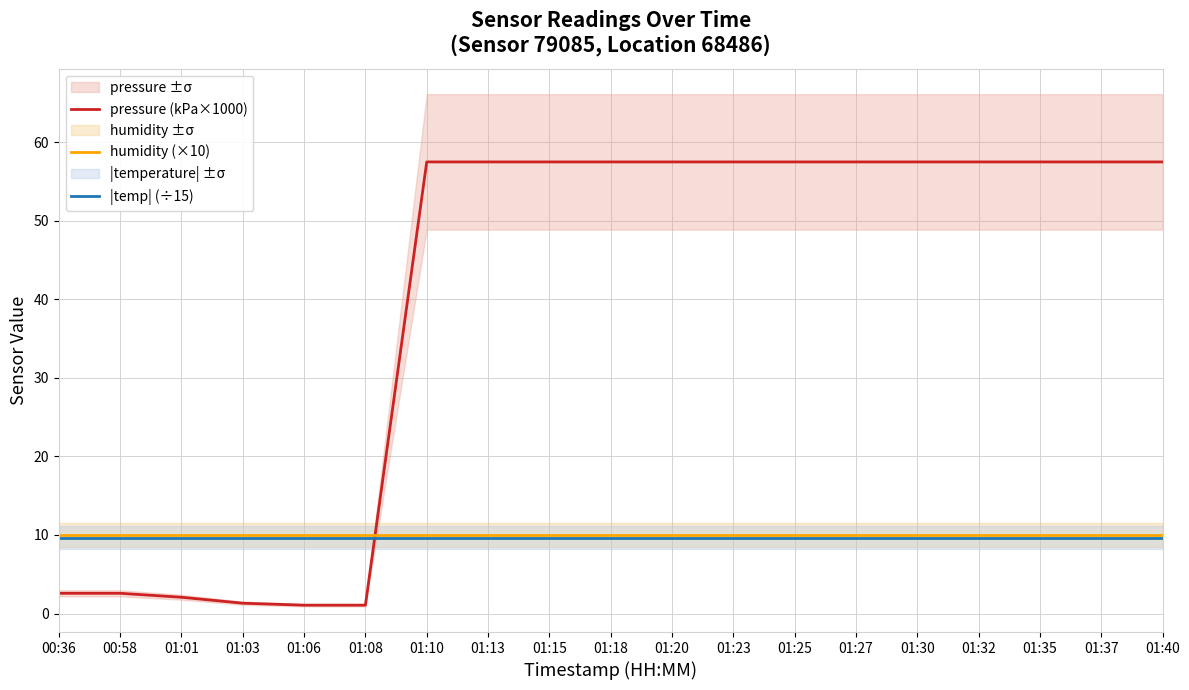

Count the number of categories in the chart.

19